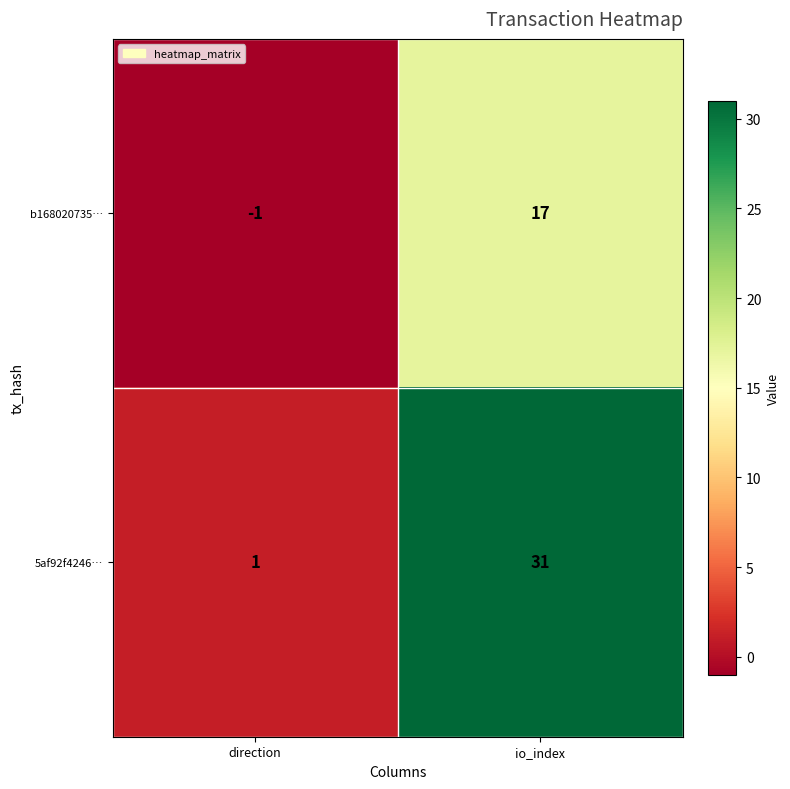

At which category does the chart reach its peak across all series?

io_index